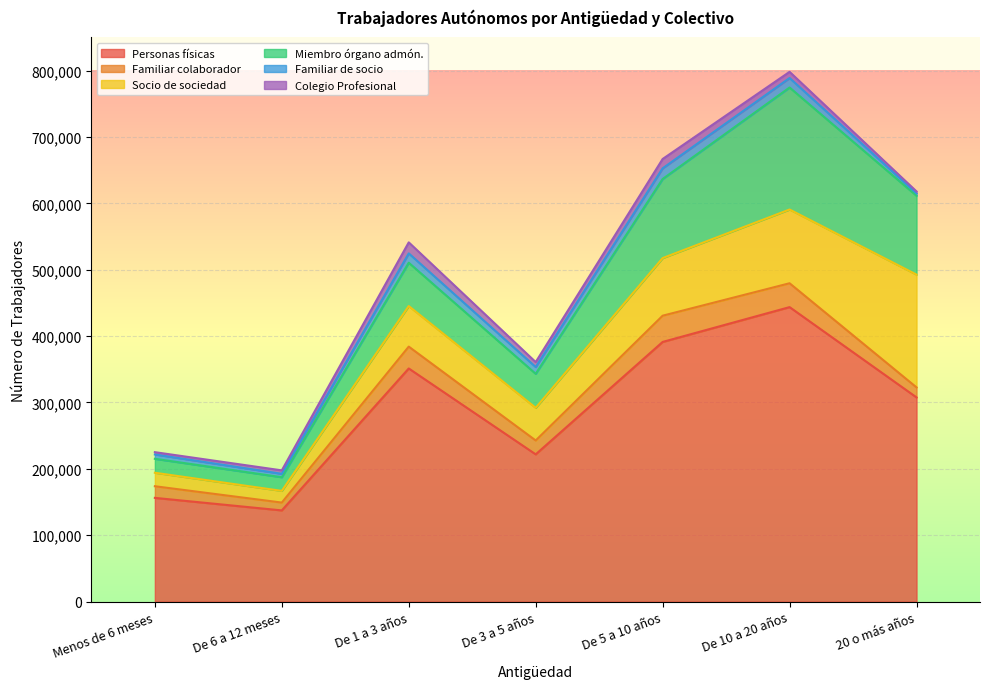

At which category is the sum across all series the highest?

De 10 a 20 años